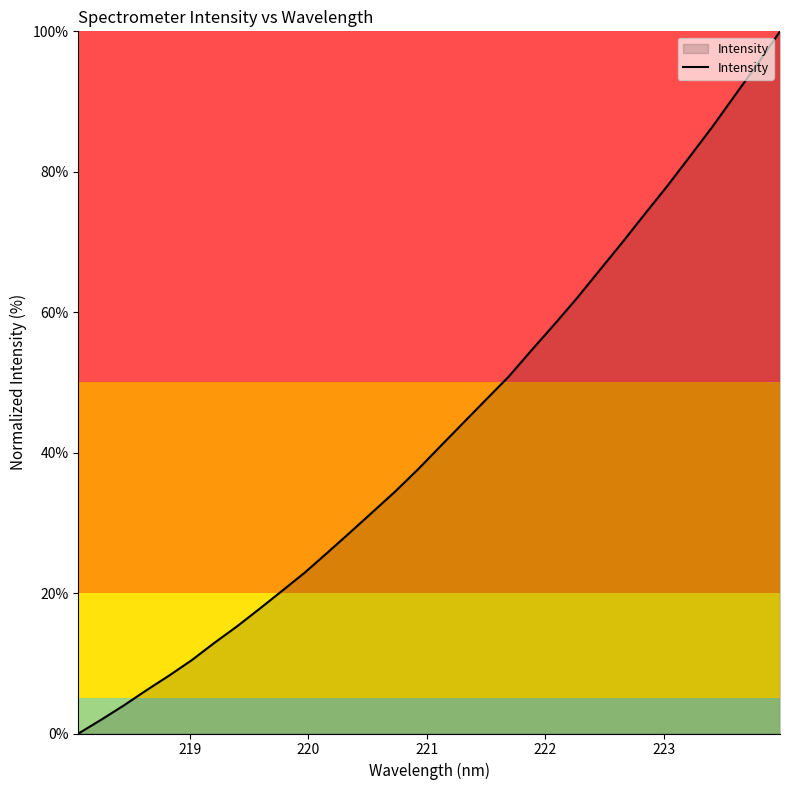

Does the chart have visible grid lines?

No